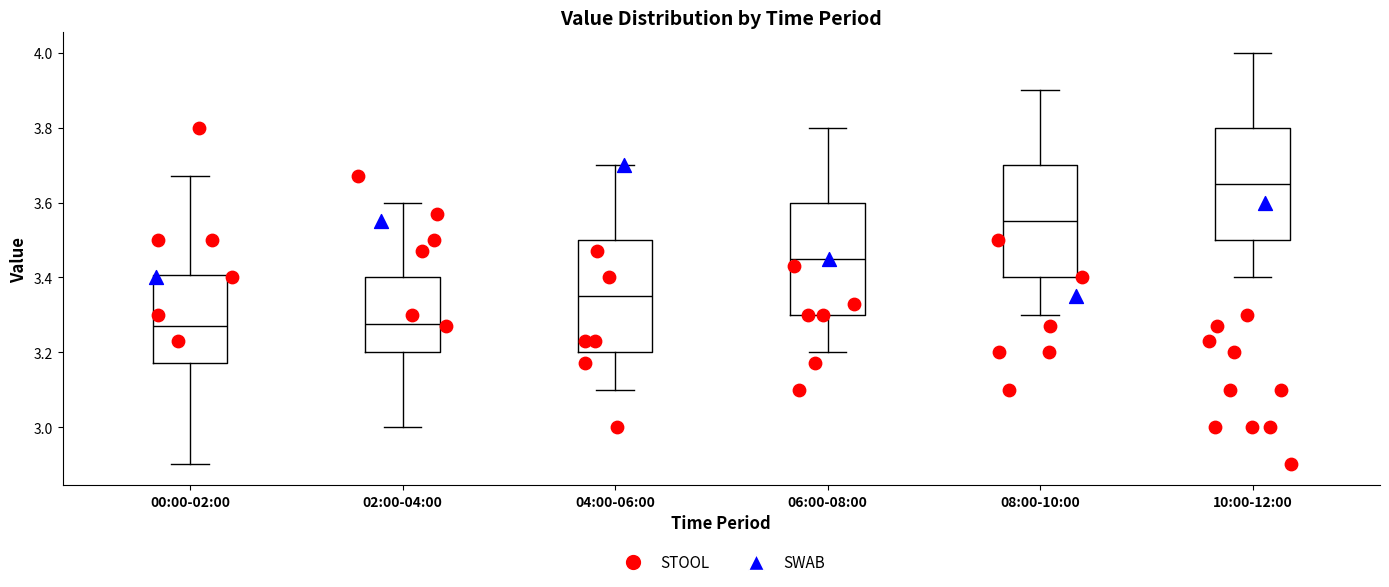

Reading left to right, read every box against the y-axis: the position of its median line, the range the box covers, and the ends of its whiskers. The values are not printed on the chart, so give them approximately, as read against the axis.

00:00-02:00: median 3.28, box 3.18 to 3.40, whiskers 2.90 to 3.68
02:00-04:00: median 3.28, box 3.20 to 3.40, whiskers 3.00 to 3.60
04:00-06:00: median 3.36, box 3.20 to 3.50, whiskers 3.10 to 3.70
06:00-08:00: median 3.46, box 3.30 to 3.60, whiskers 3.20 to 3.80
08:00-10:00: median 3.56, box 3.40 to 3.70, whiskers 3.30 to 3.90
10:00-12:00: median 3.66, box 3.50 to 3.80, whiskers 3.40 to 4.00